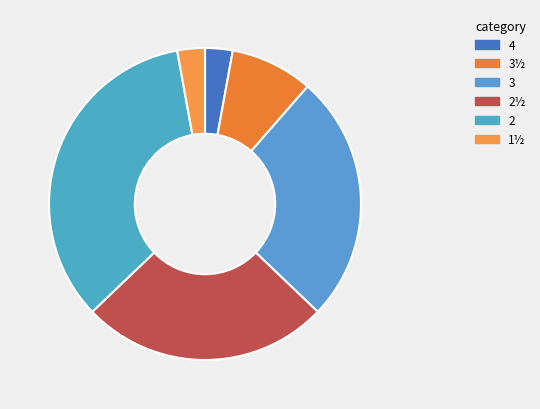

How many slices are in this pie chart?

6